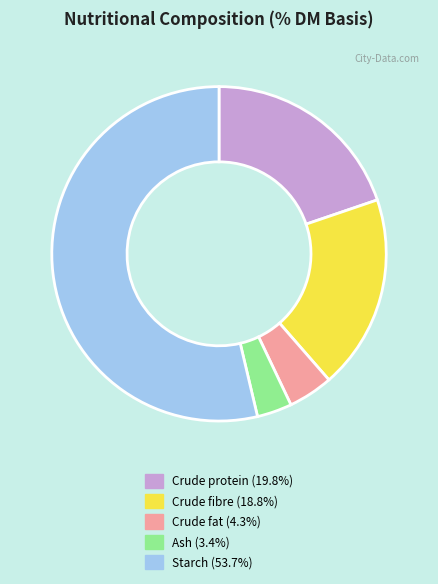

Do Crude fat (4.3%) and Crude protein (19.8%) together represent more than half of the pie?

No